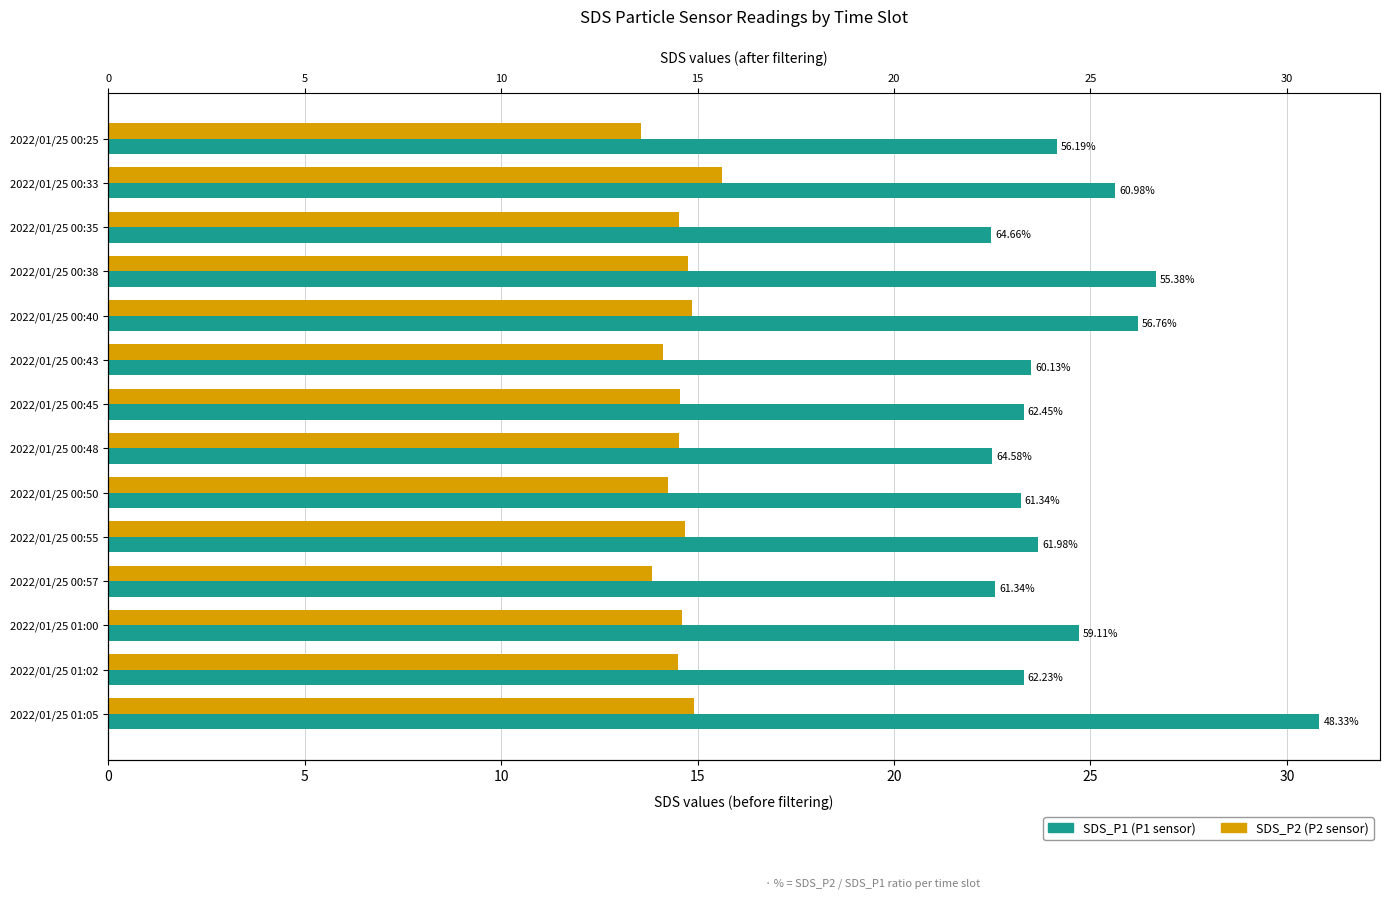

At how many categories does at least one series exceed 24?

6